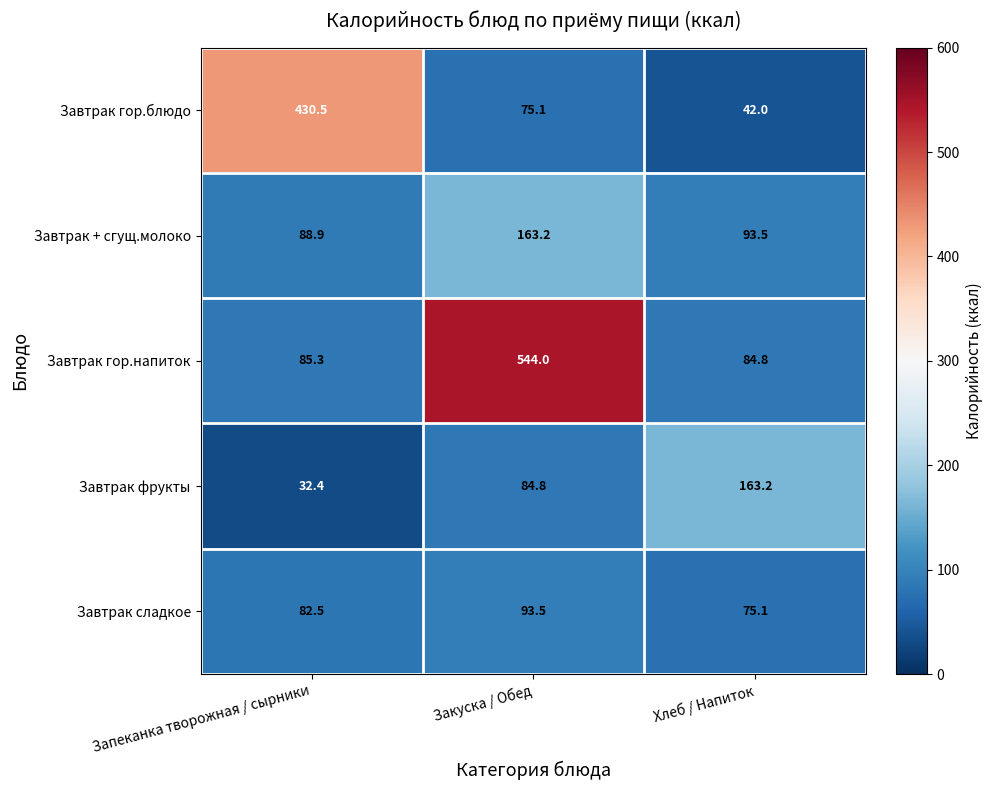

Which series changed the most between Закуска / Обед and Хлеб / Напиток?

Завтрак гор.напиток